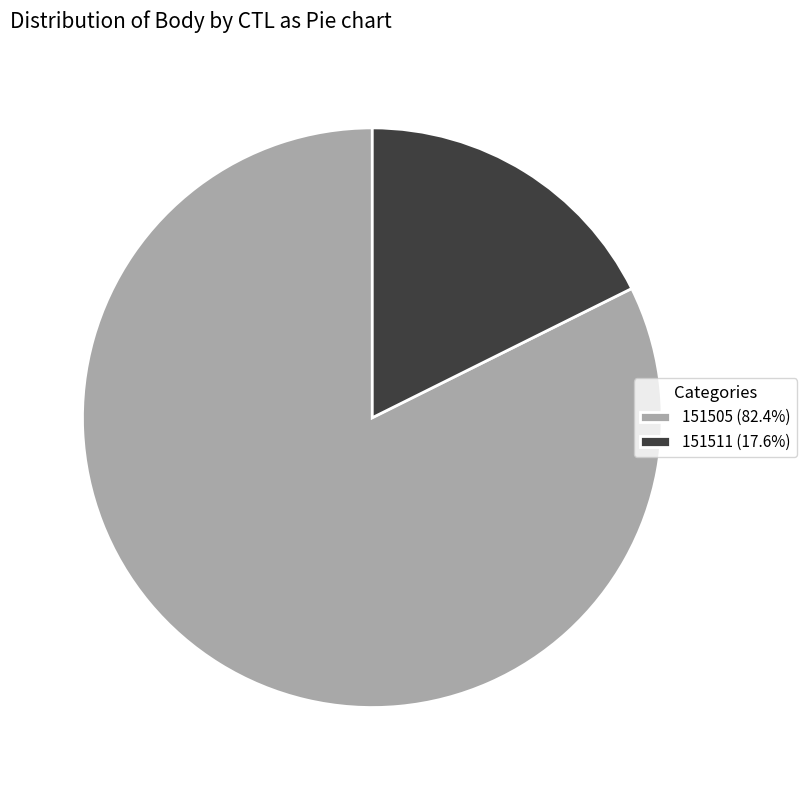

Does any single category account for the majority?

Yes